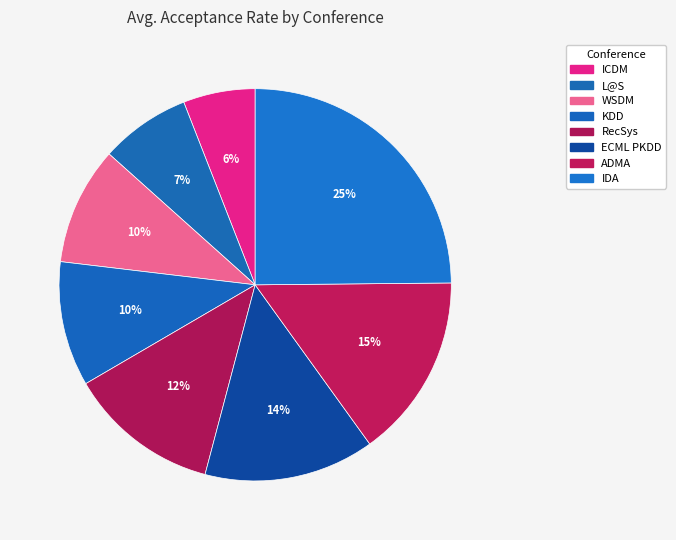

To the nearest percent, what is the difference between the largest and smallest slice percentages?

19%